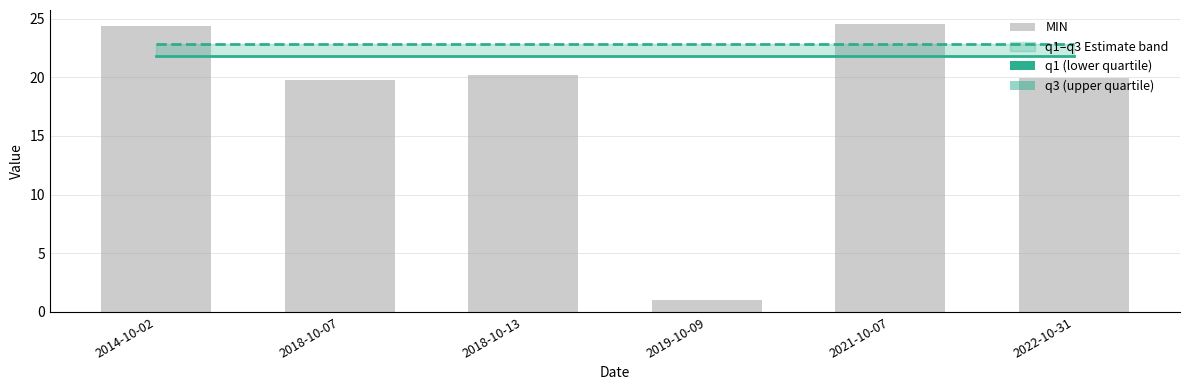

Is it true that q3 equals 12.0 at 2014-10-02?

False